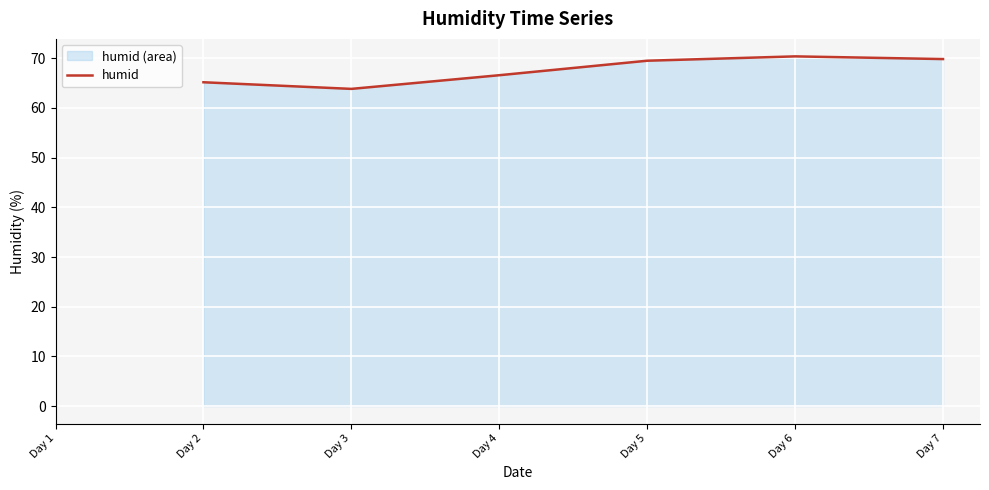

How many lines are shown in the chart?

1